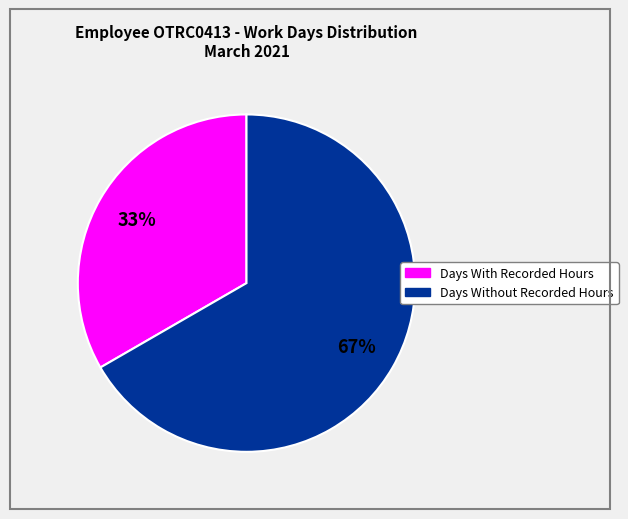

Which slice is the smallest?

Days With Recorded Hours